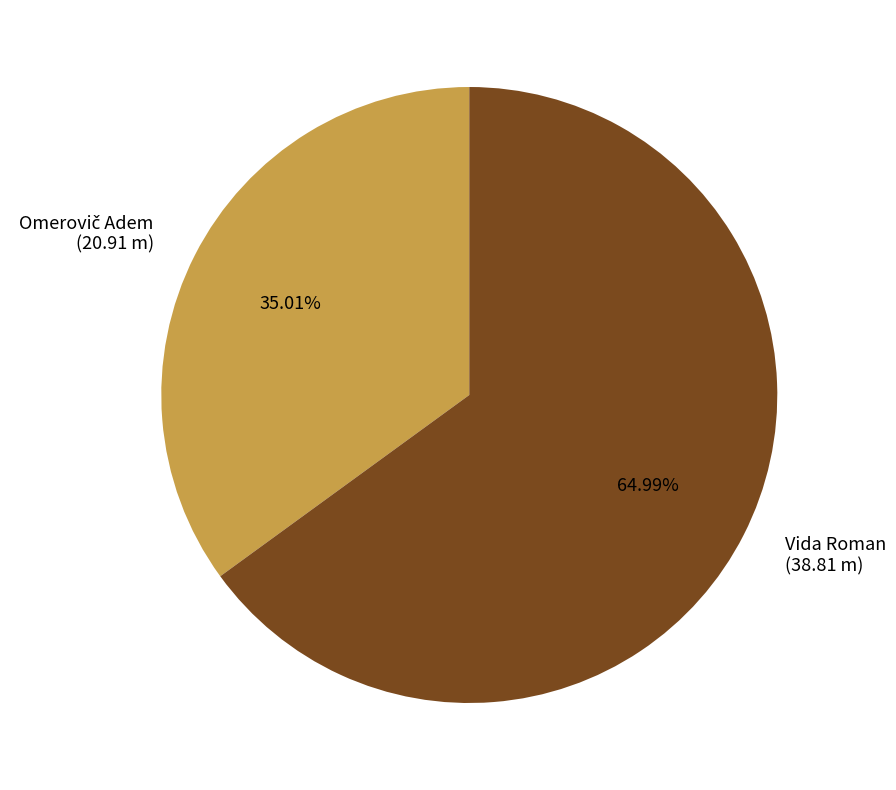

To the nearest percent, what is the average slice percentage?

50%